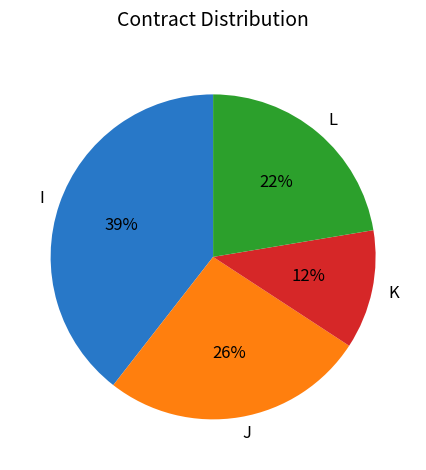

Count the number of slices in the pie.

4